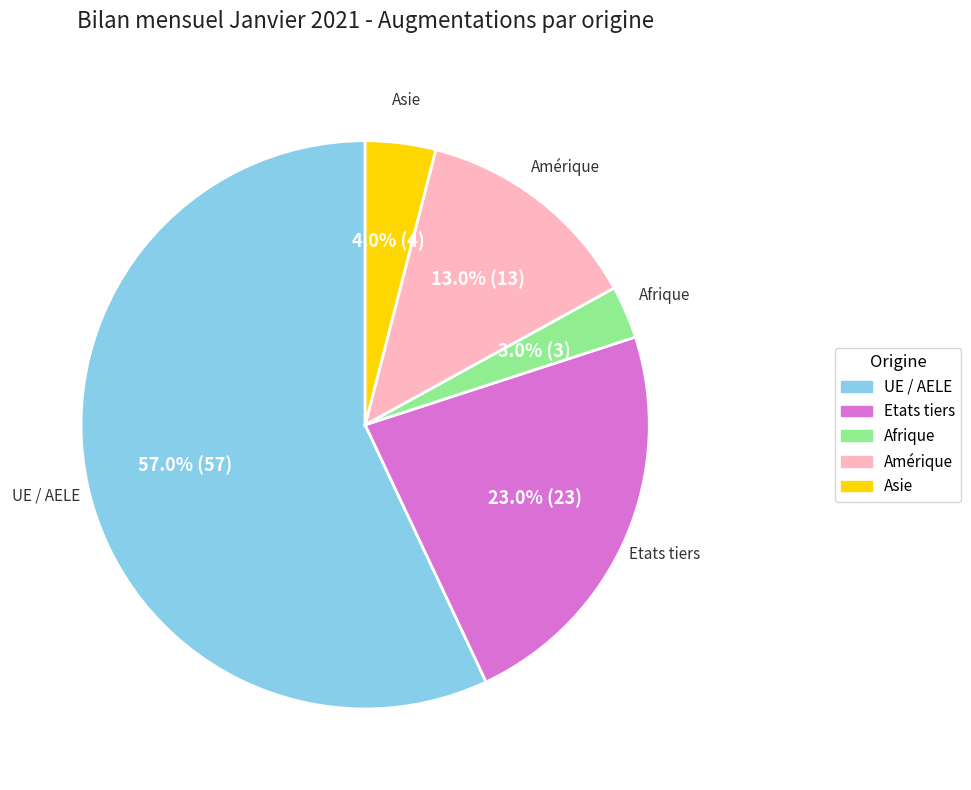

Which slice is the smallest?

Afrique